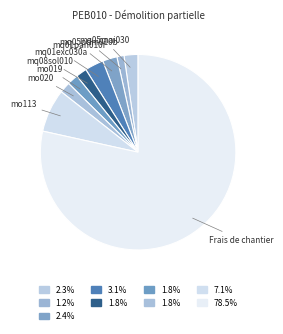

Is the sum of mq01pan010f and Frais de chantier greater than half?

Yes